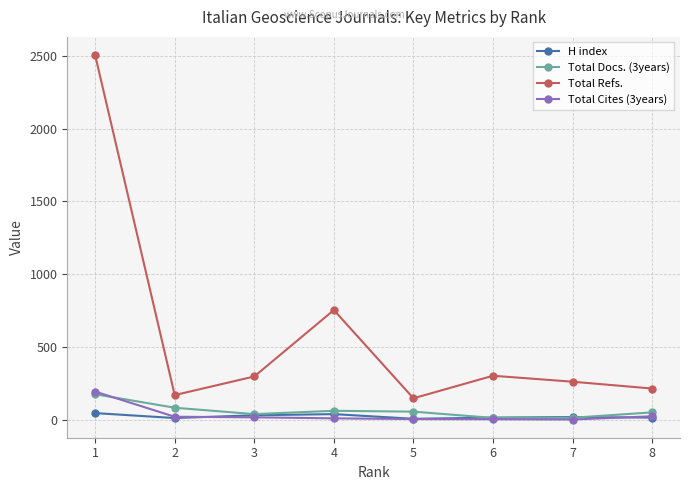

How many categories are shown in the chart?

8